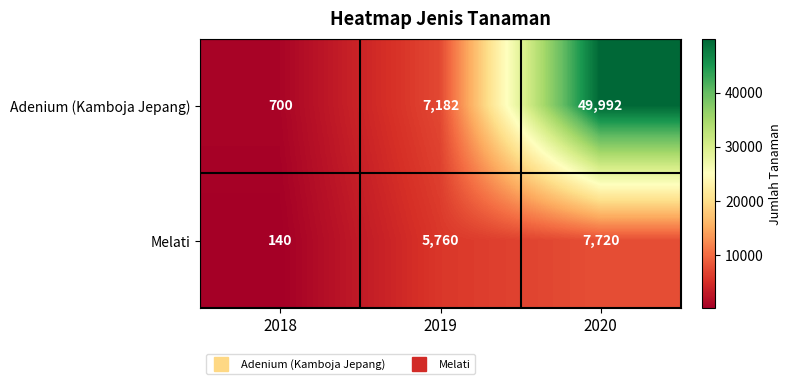

Reading left to right, extract all data points from this chart.

Adenium (Kamboja Jepang): 2018=700	2019=7182	2020=49992
Melati: 2018=140	2019=5760	2020=7720